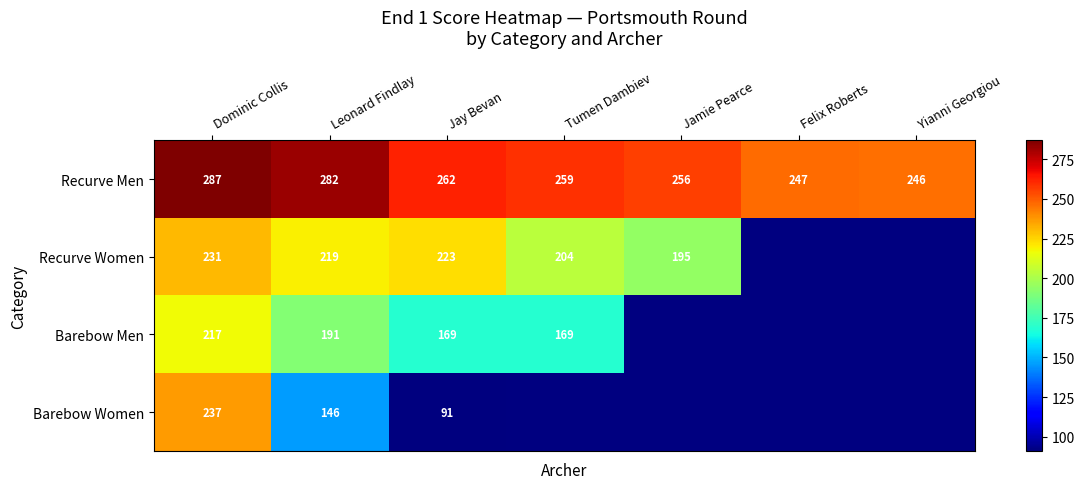

The value of Barebow Men at Dominic Collis is 110. True or false?

False